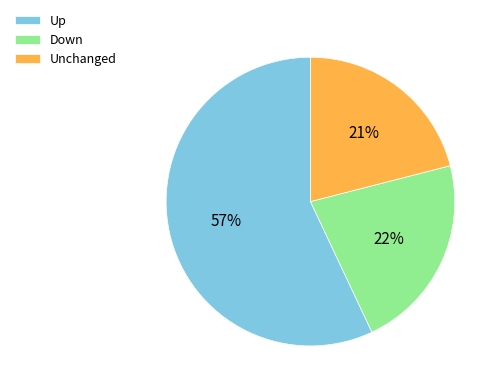

Which category has the smallest portion of the pie?

Unchanged